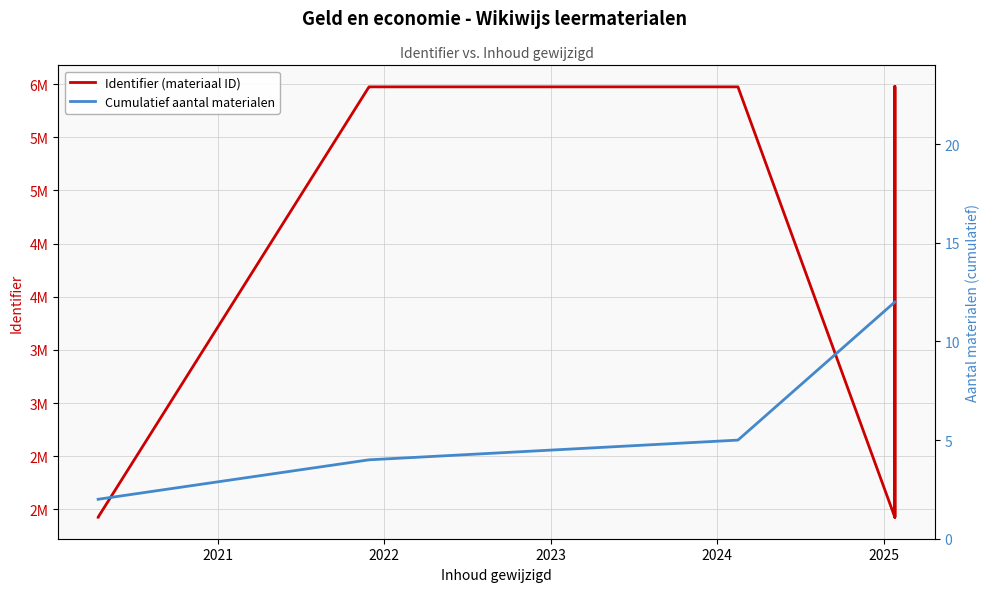

Which category has the highest value across all series?

2025-01-25